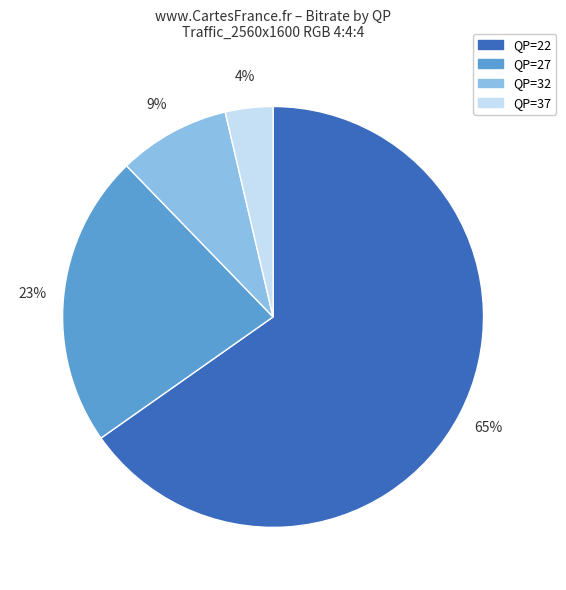

Which category has the biggest portion of the pie?

QP=22